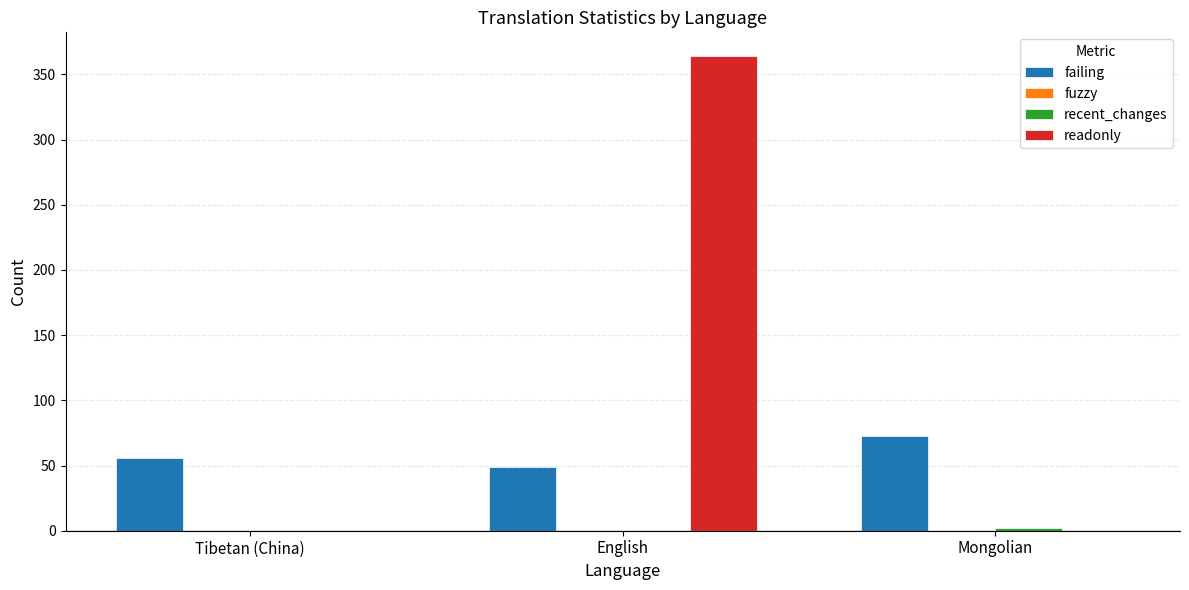

Which label corresponds to the largest value in the chart?

English